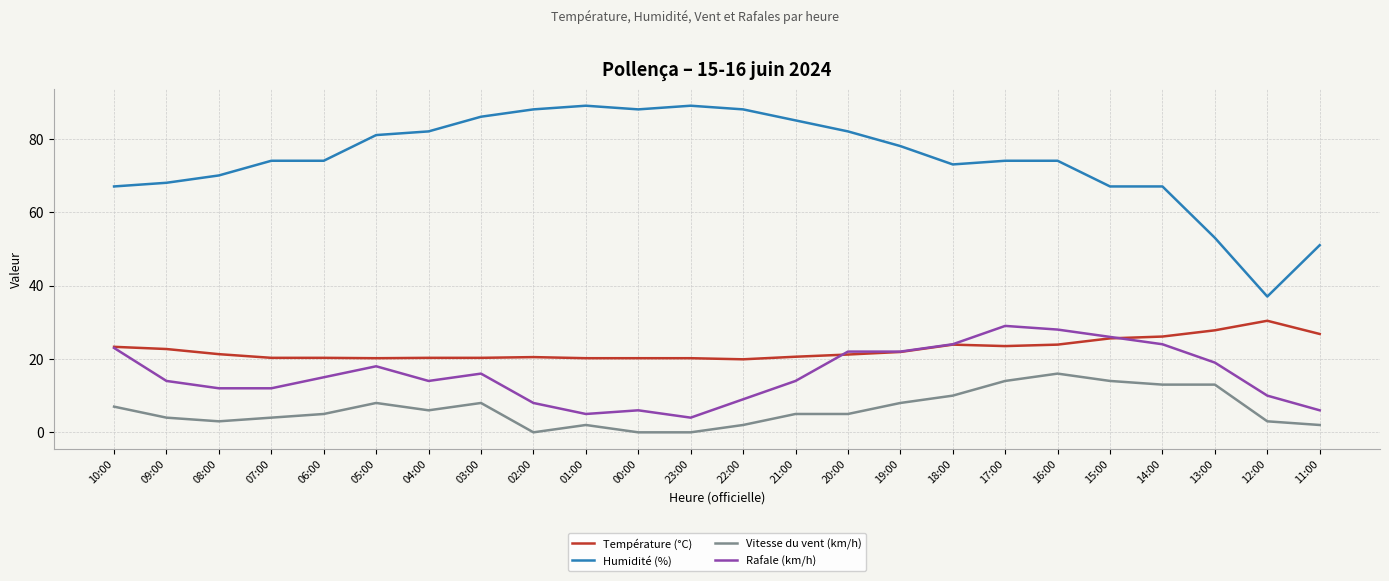

True or false: Rafale (km/h) has more than 0 points higher than both neighbors.

True